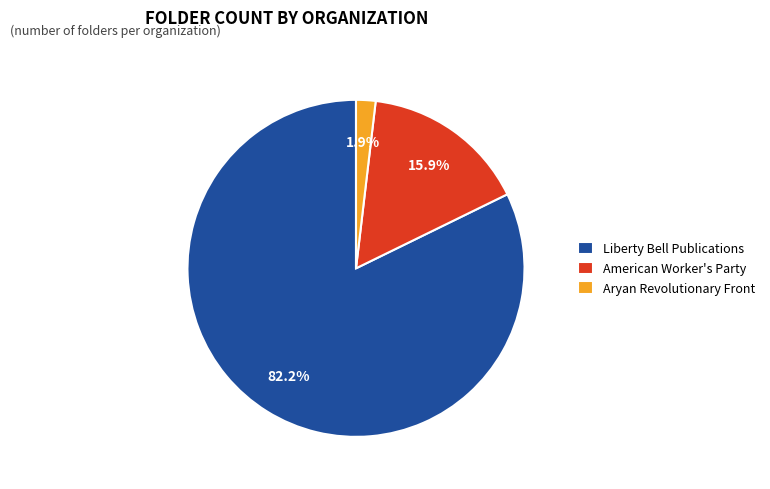

Combined, what portion of the pie is Aryan Revolutionary Front and American Worker's Party?

17.8%